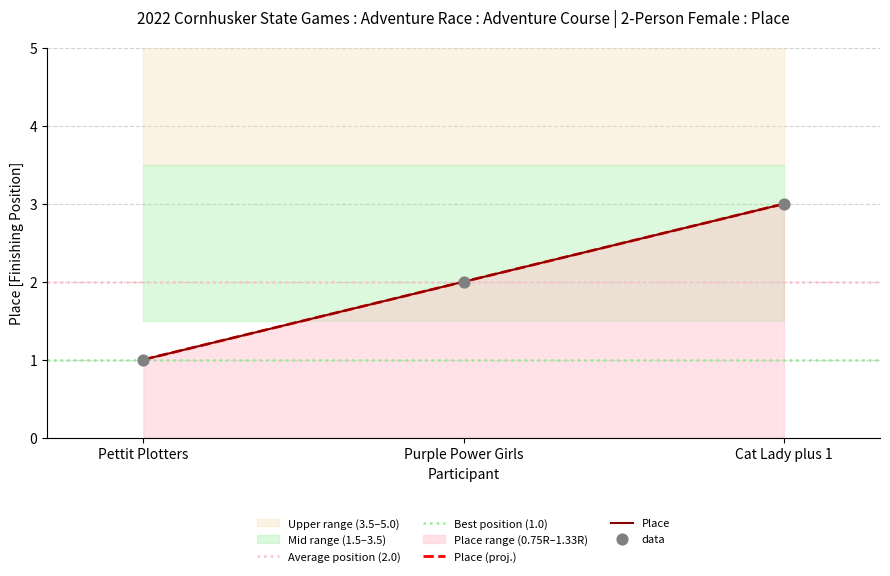

What is the change in value from Purple Power Girls to Cat Lady plus 1?

+1